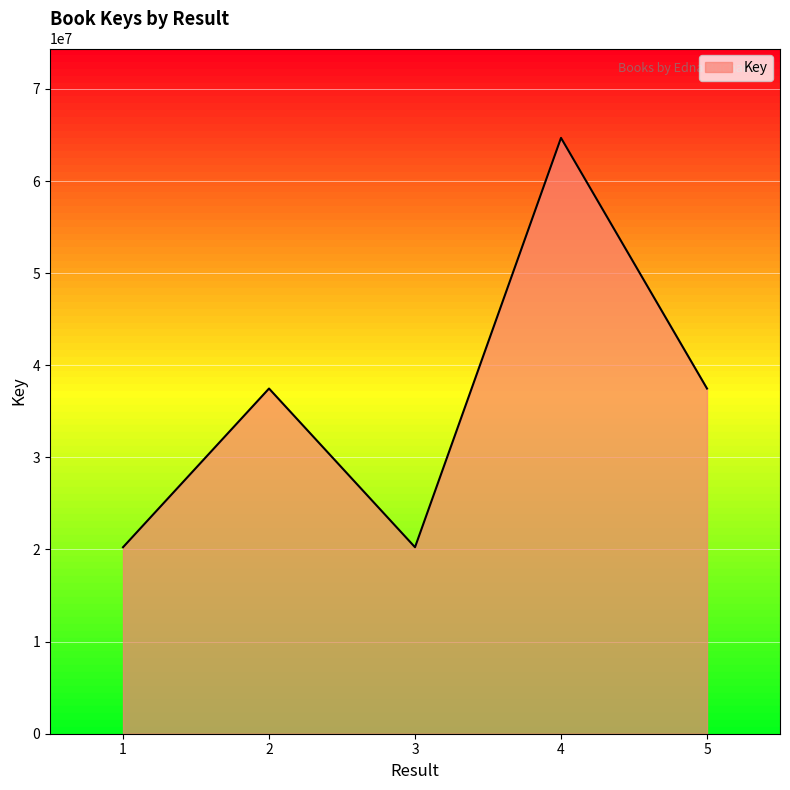

The value at 4 is 19308664. True or false?

False